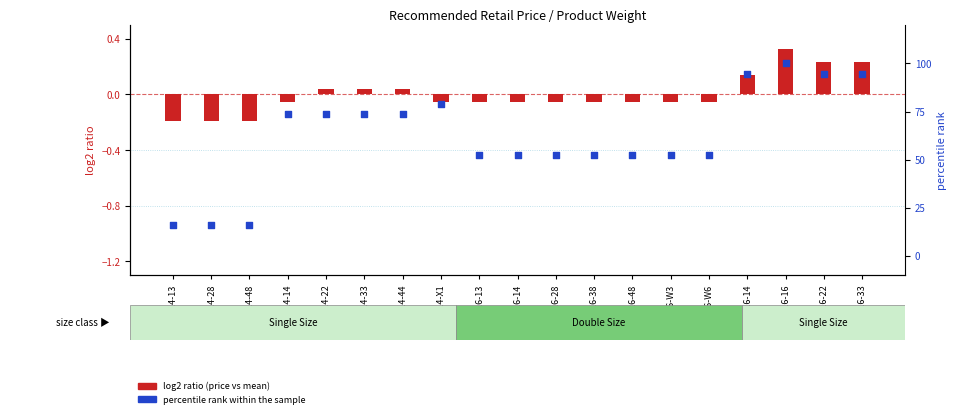

At which category is the sum across all series the highest?

MOH16-16